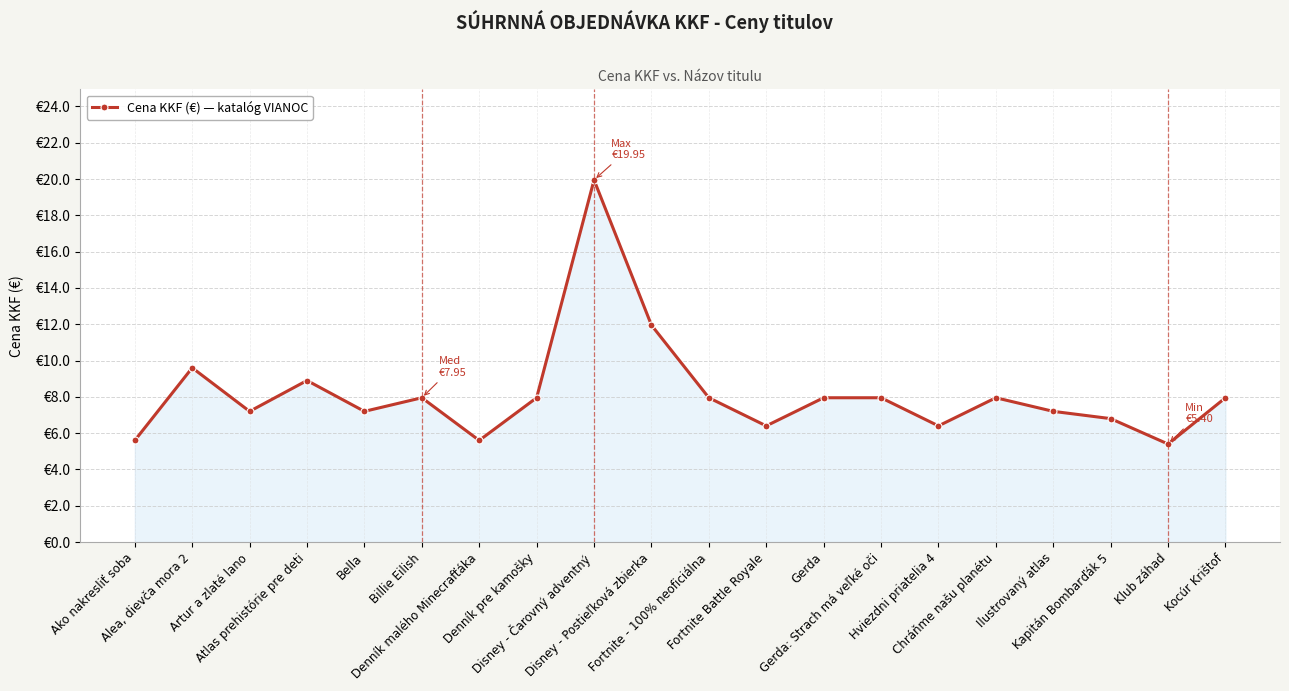

What is the label of the 12th point from the left?

Fortnite Battle Royale